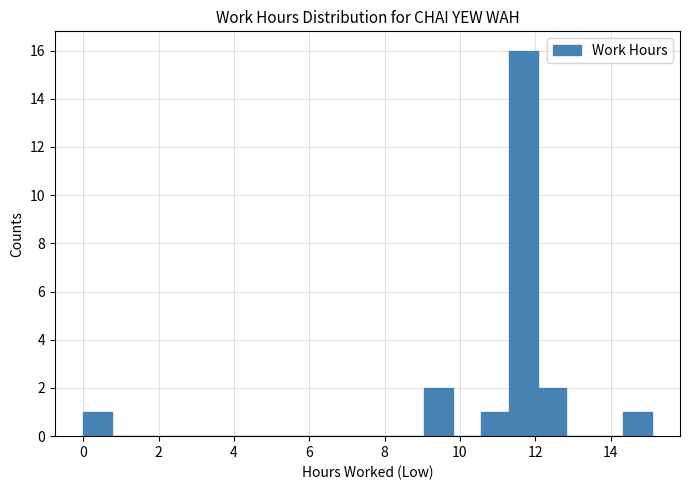

Read against the x-axis, roughly where is the centre of the tallest bar?

11.6